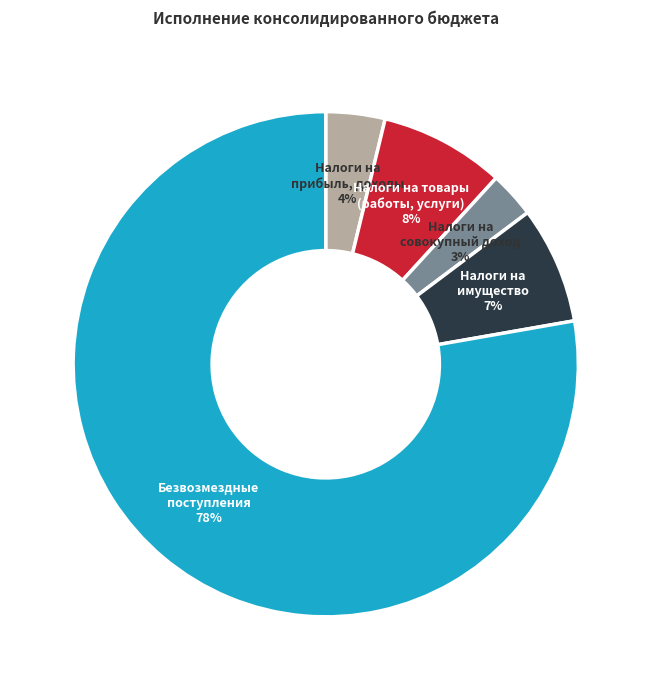

To the nearest percent, what is the difference between the largest and smallest slice percentages?

75%